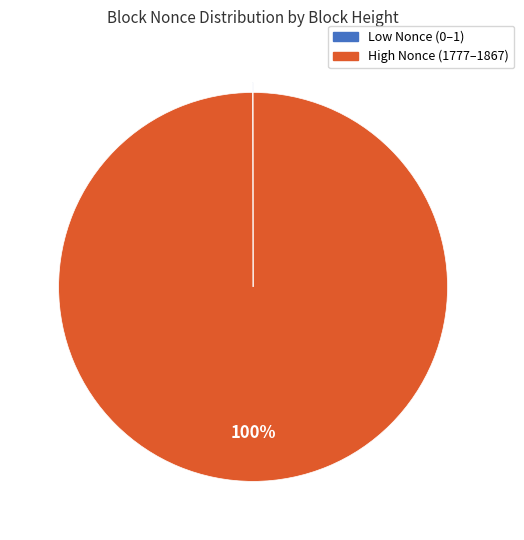

Is there a majority slice in this chart?

Yes